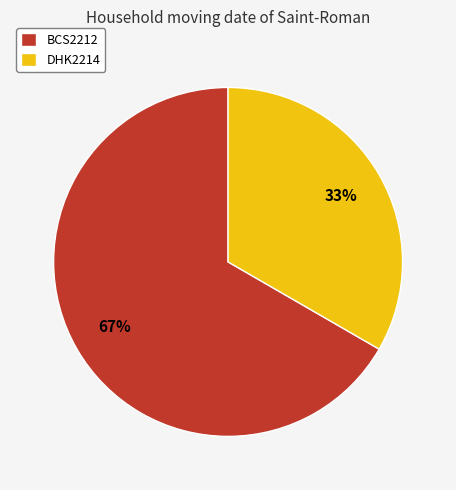

Approximately how many times larger is the value at DHK2214 compared to BCS2212?

0.5